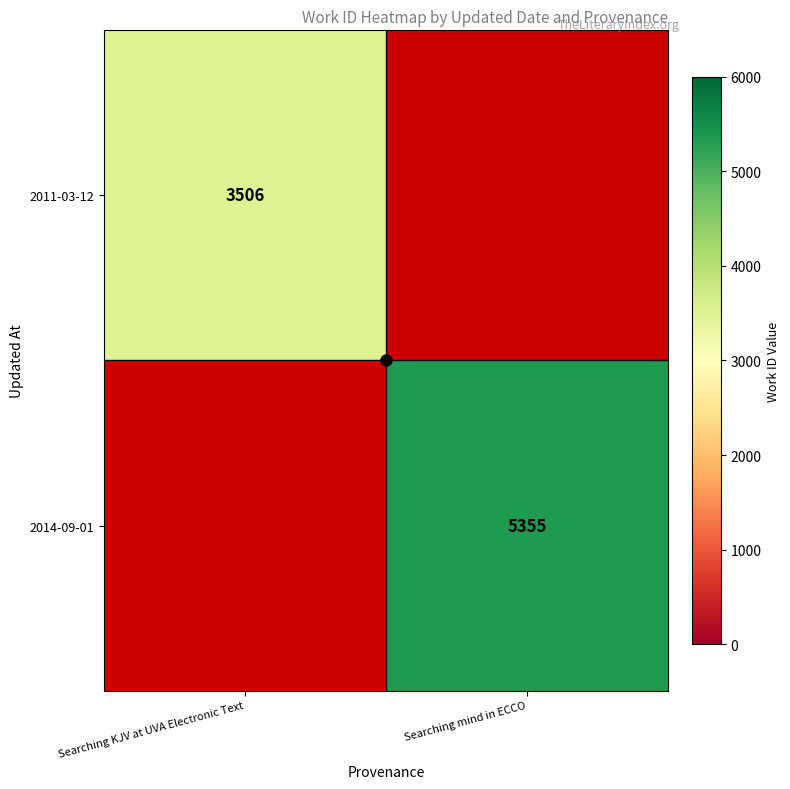

Is it true that 2011-03-12 equals 0 at Searching mind in ECCO?

True